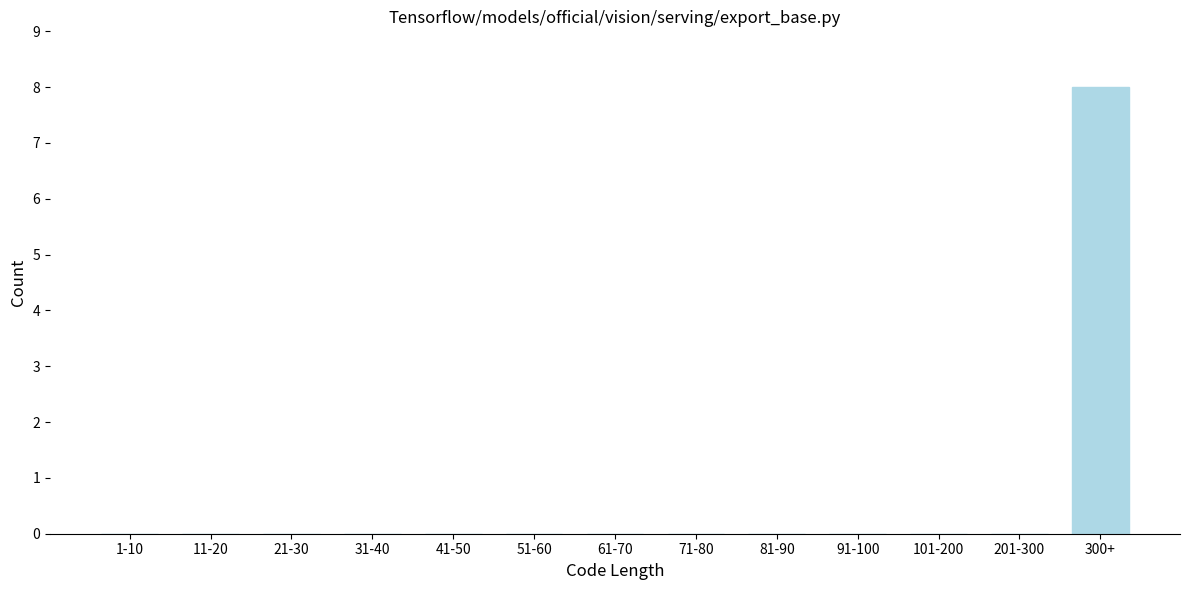

Reading left to right, what are all the values shown in this chart?

1-10=0	11-20=0	21-30=0	31-40=0	41-50=0	51-60=0	61-70=0	71-80=0	81-90=0	91-100=0	101-200=0	201-300=0	300+=8